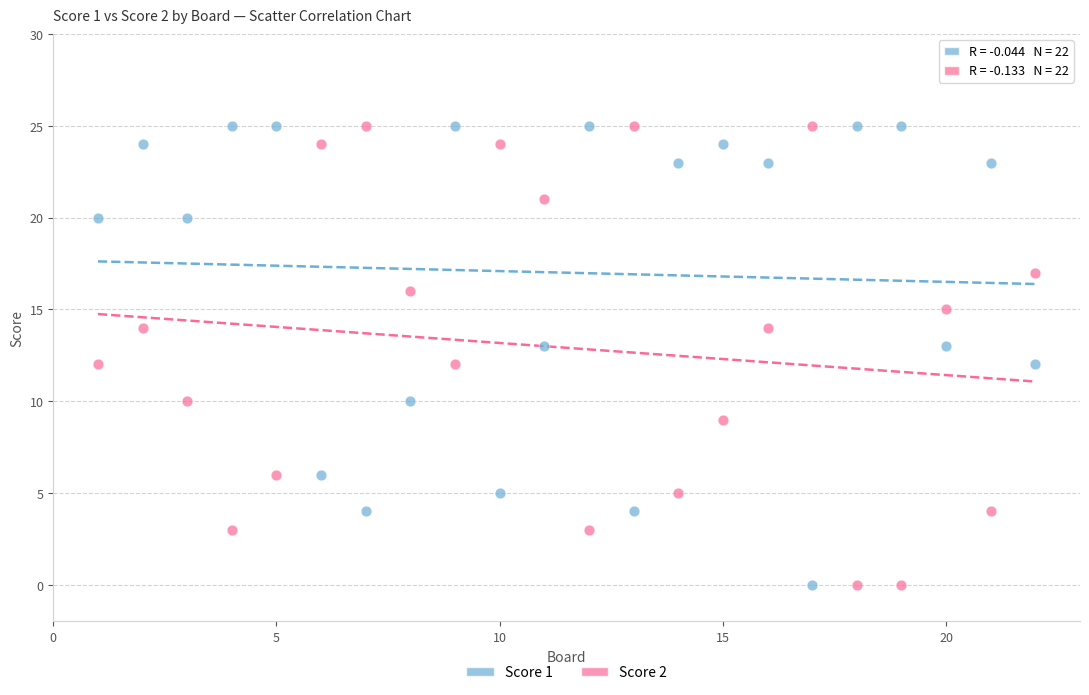

Across all data points, what is the range of X values (max minus min)?

21